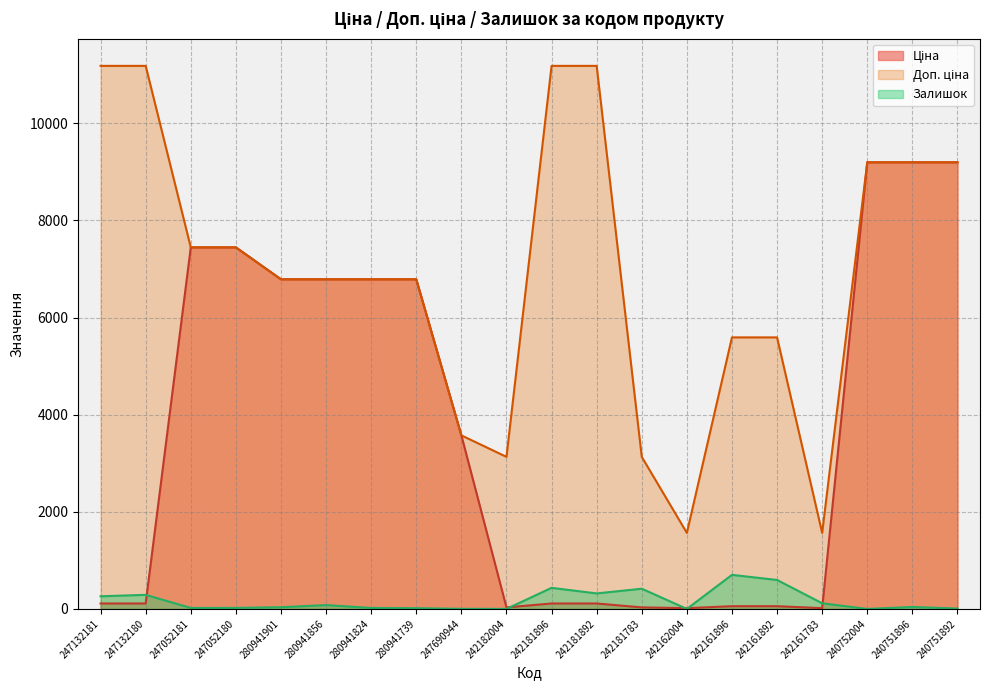

What is the label of the 12th point from the left?

242181892